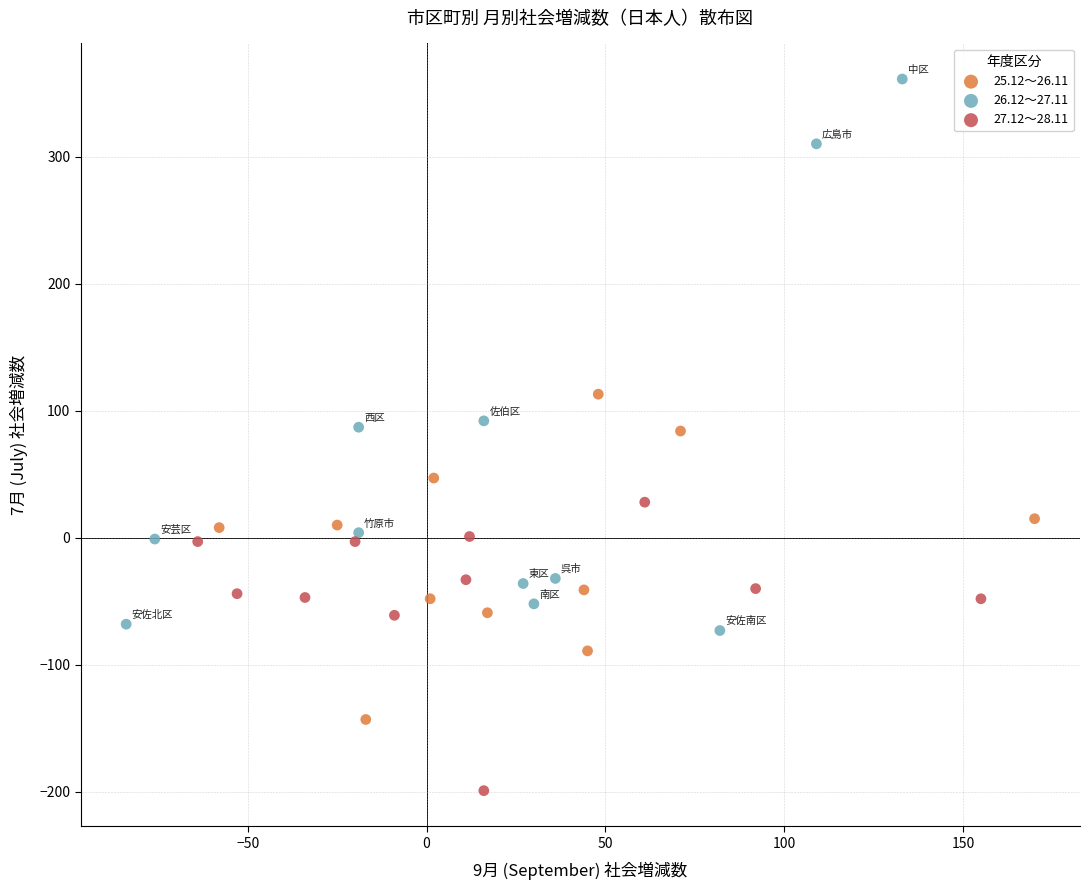

Which series contains the highest Y value?

26.12～27.11